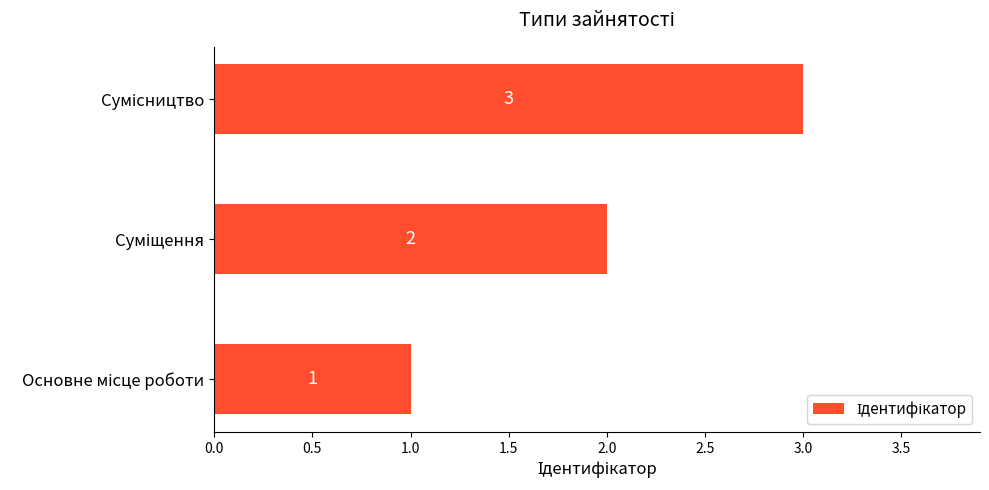

What is the difference between the maximum and minimum values?

2